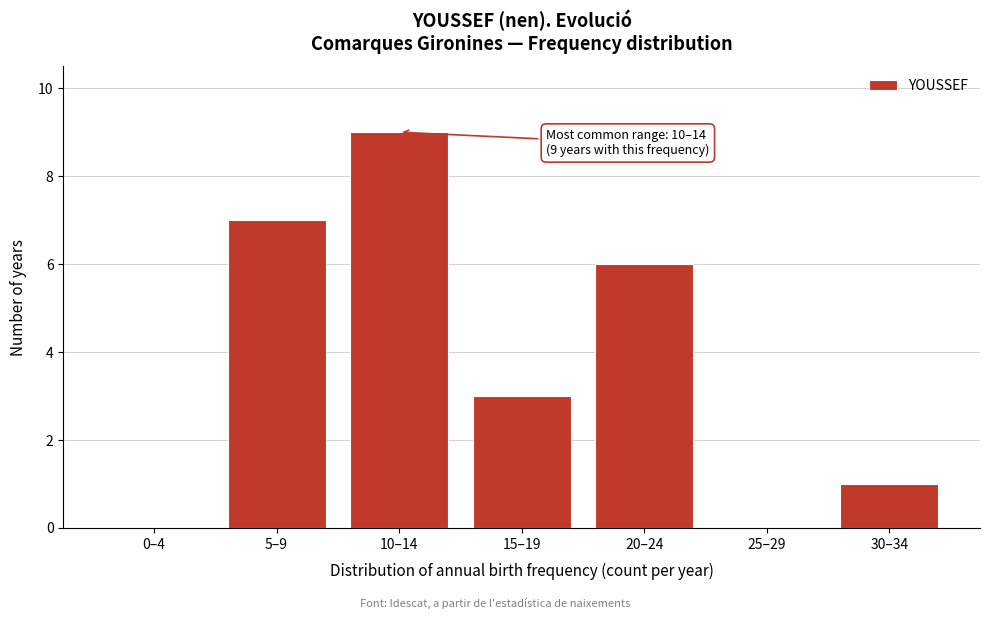

Reading right to left, list all the values displayed in this chart.

30–34=1	25–29=0	20–24=6	15–19=3	10–14=9	5–9=7	0–4=0